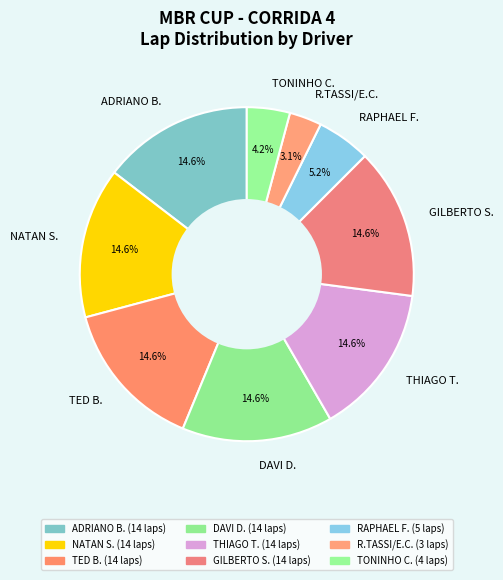

What is the ratio of the value at DAVI D. to the value at TONINHO C.?

3.5